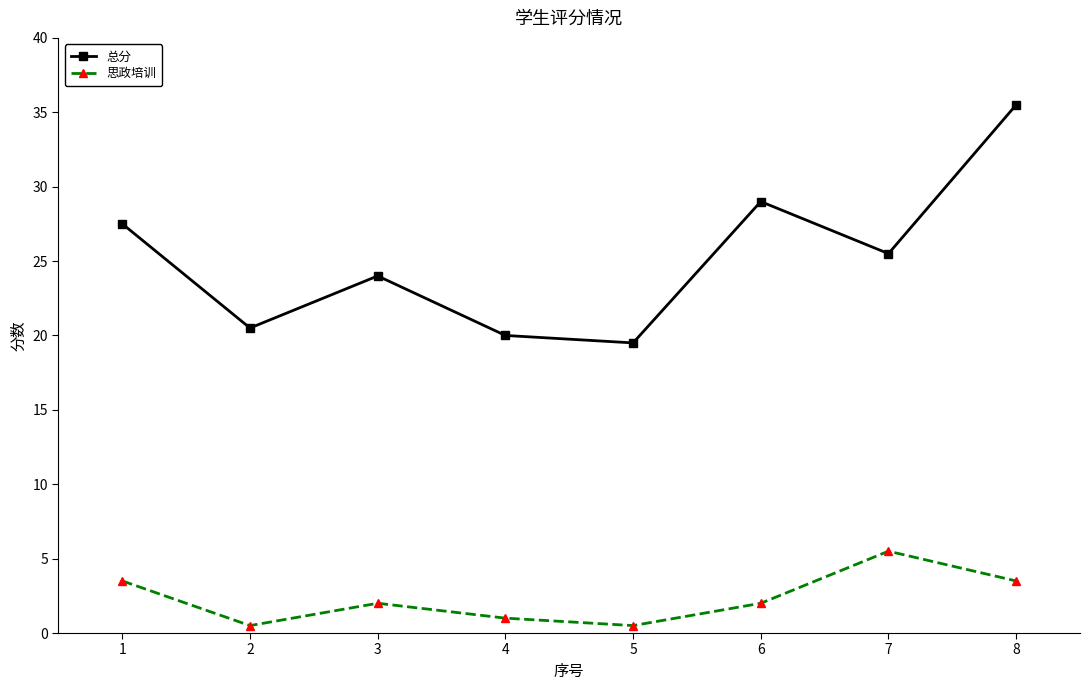

At which category does 总分 reach its first local valley?

2